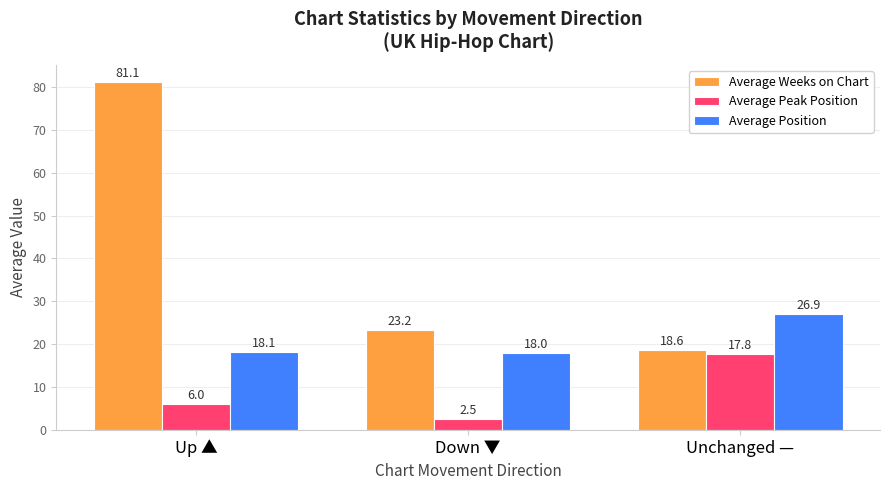

Where is Average Peak Position nearest to the value 10?

Up ▲